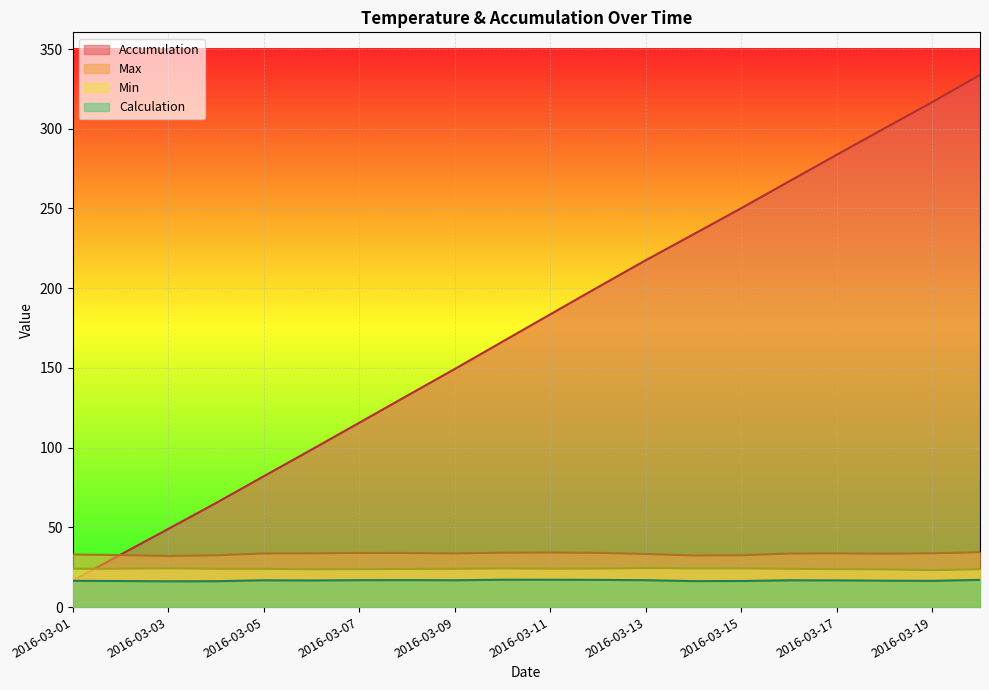

Which series has the largest total across all categories?

Accumulation